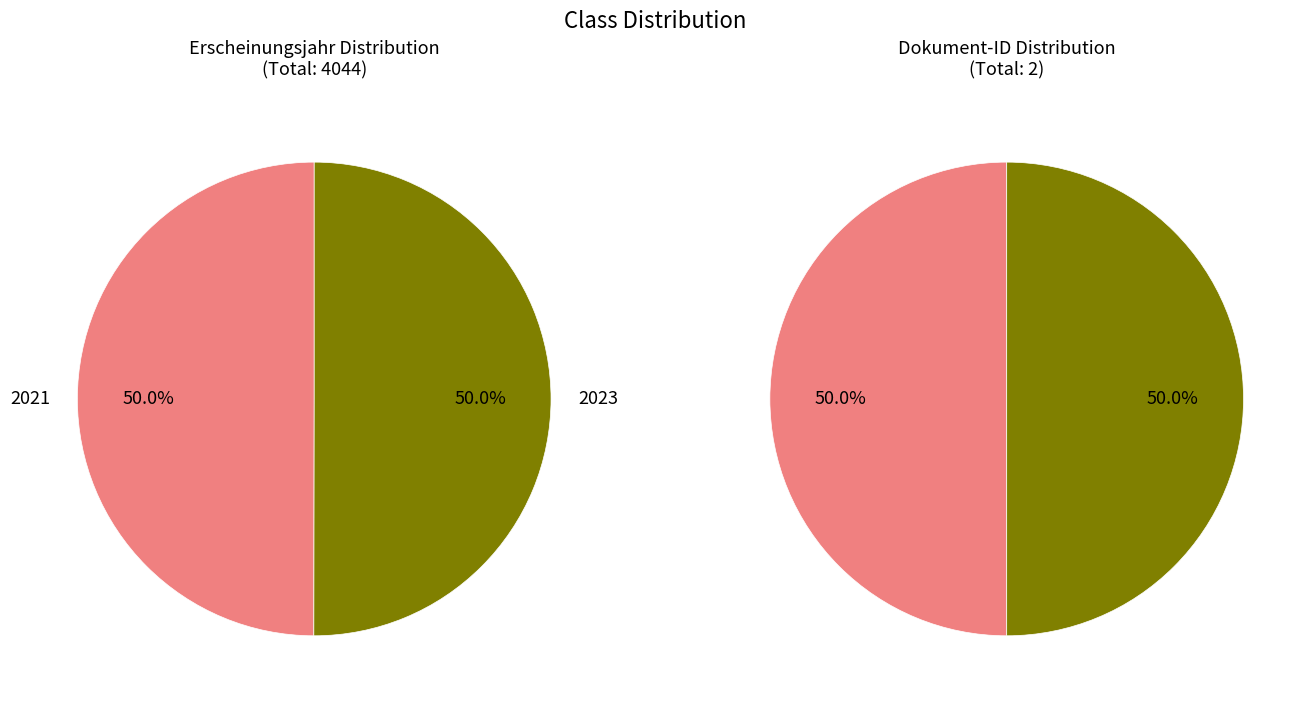

Is the sum of OPUS4-32346 and OPUS4-30626 greater than half?

Yes